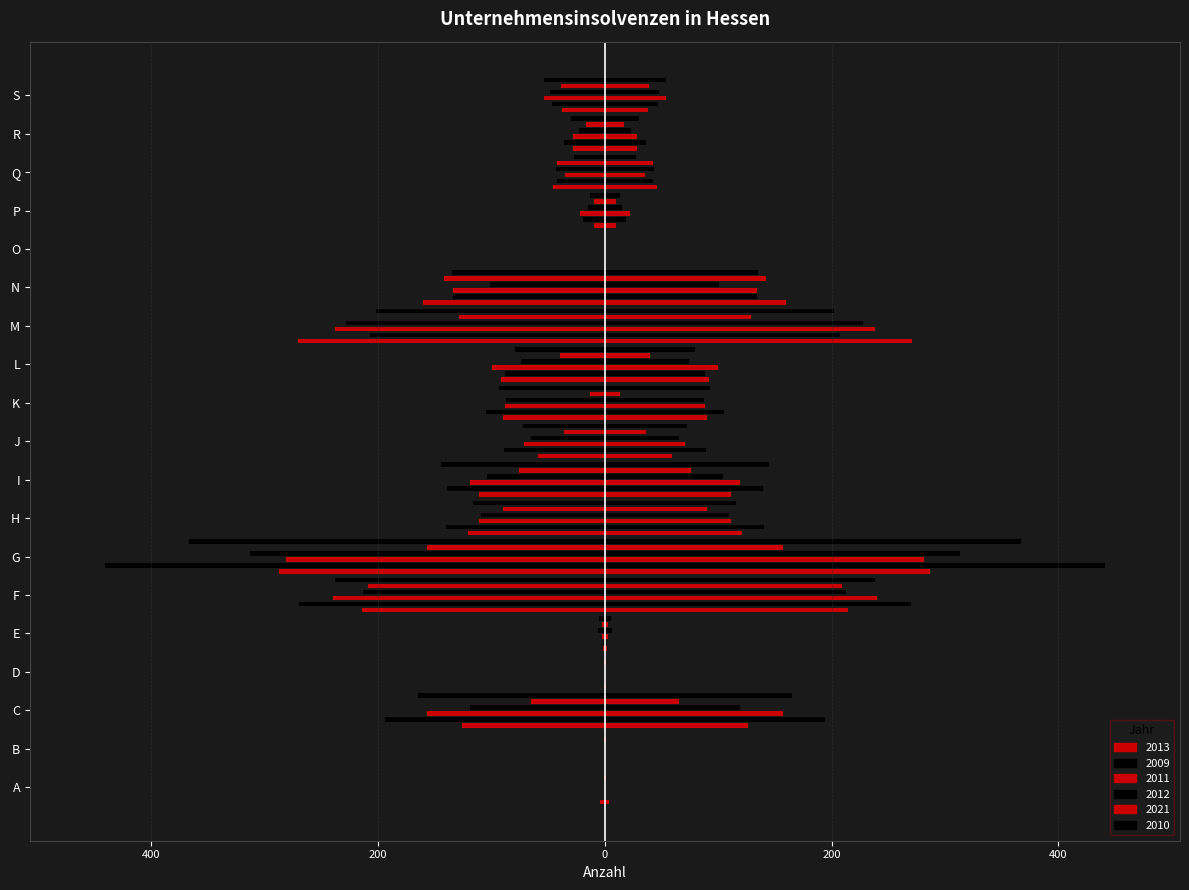

What is the average value?

-87